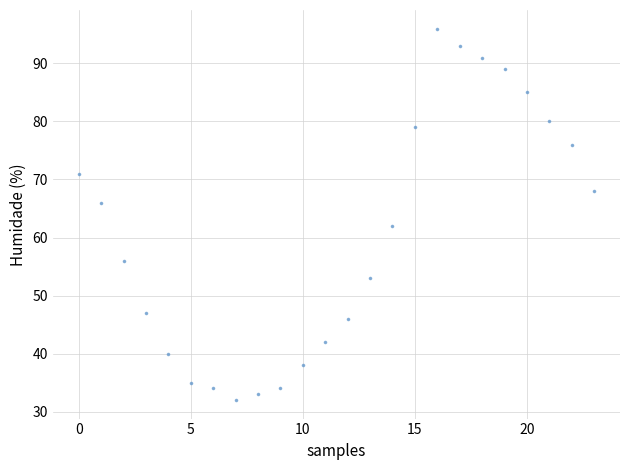

What is the range of Y values (max minus min)?

64